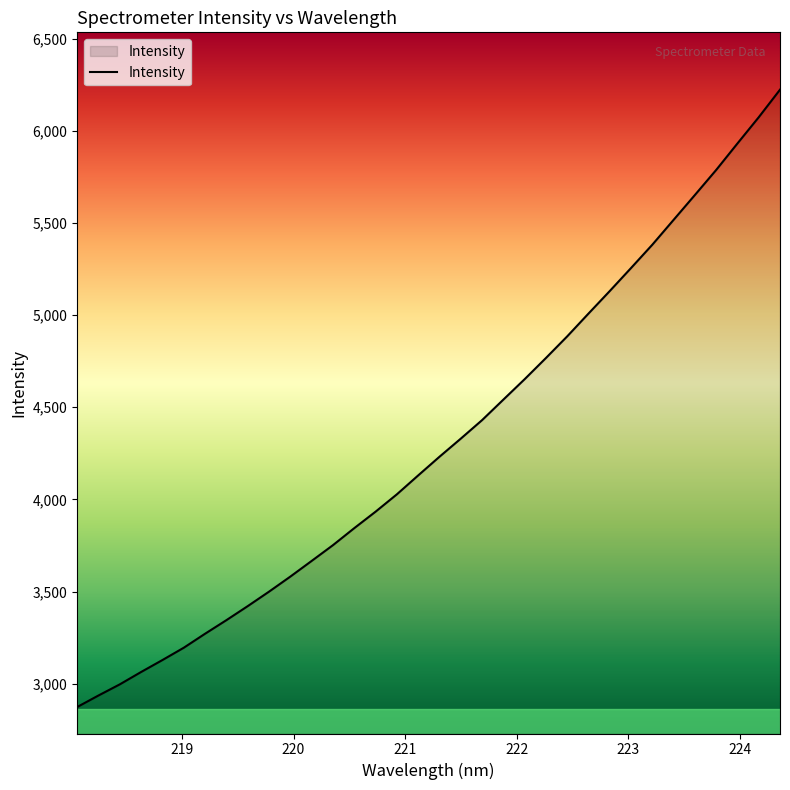

Does the chart display data point markers on the line(s)?

No